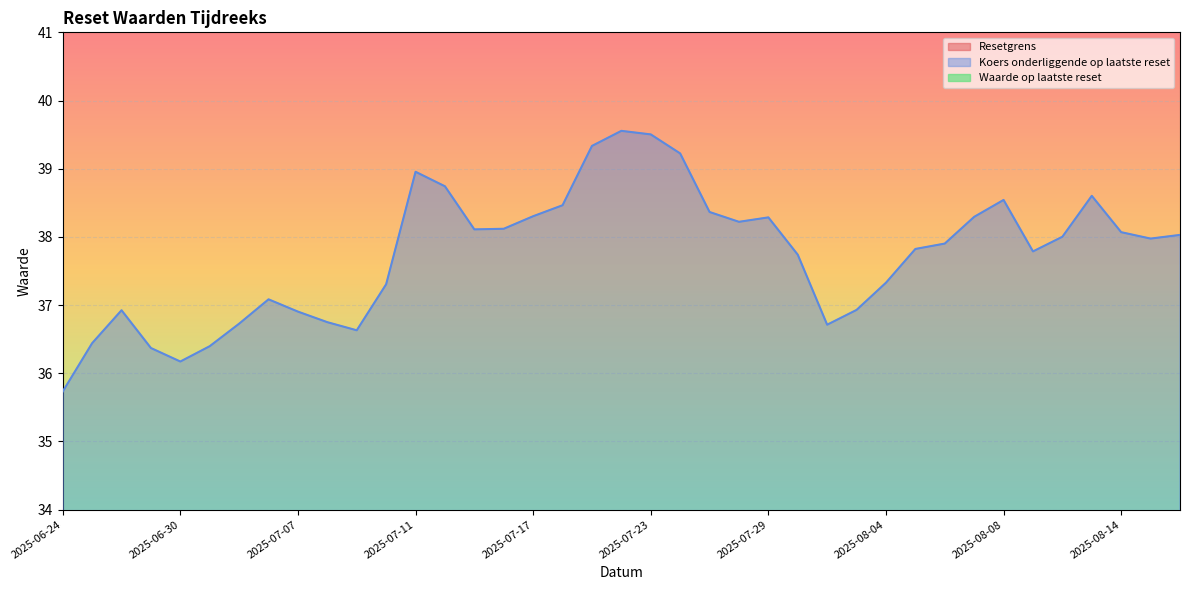

At which label is Waarde op laatste reset closest to 5?

2025-07-30